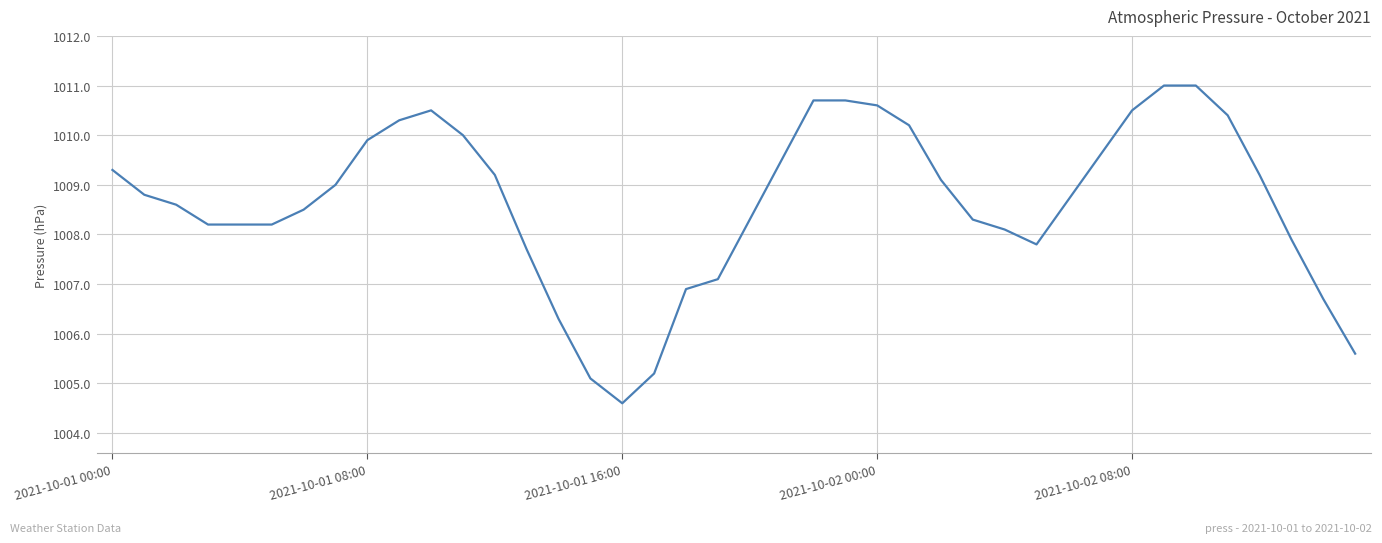

Does the chart have visible grid lines?

Yes